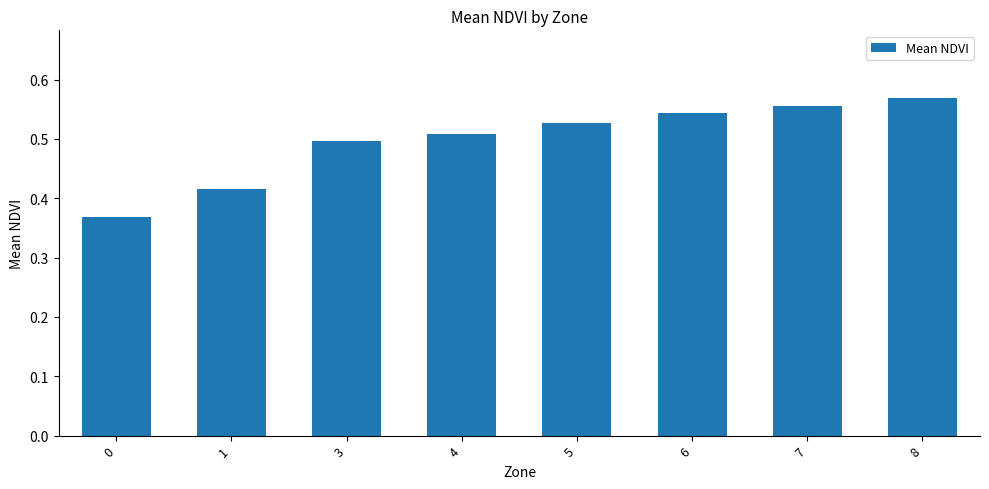

Which has a higher value, 3 or 1?

3